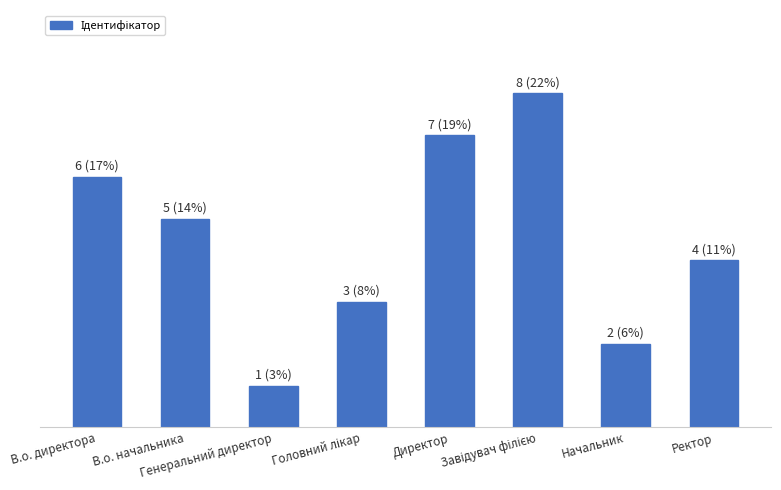

Which category has the lowest value across all series?

Генеральний директор